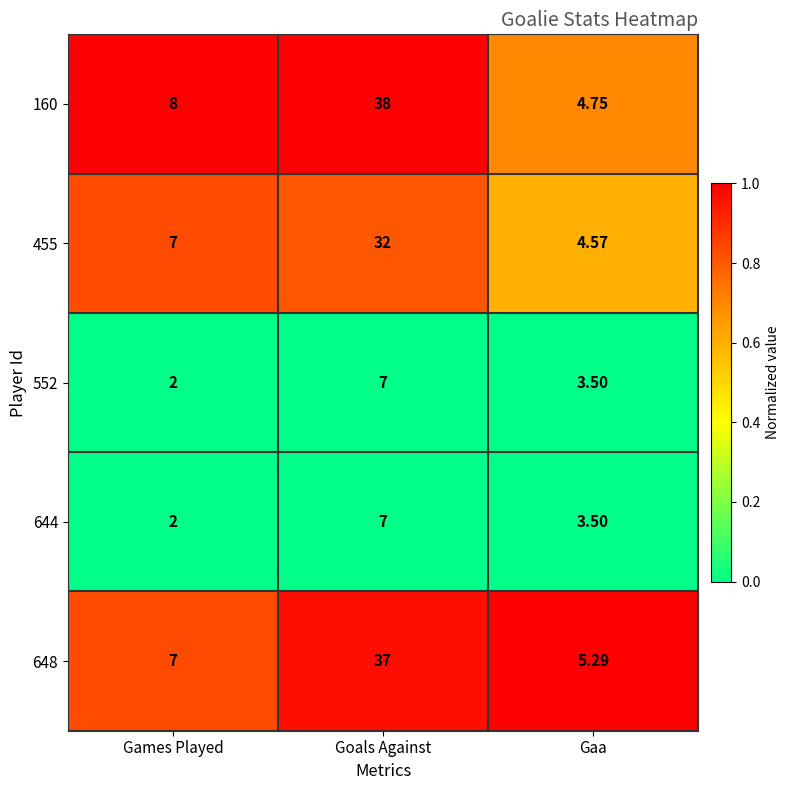

At which category is the sum across all series the highest?

Goals Against